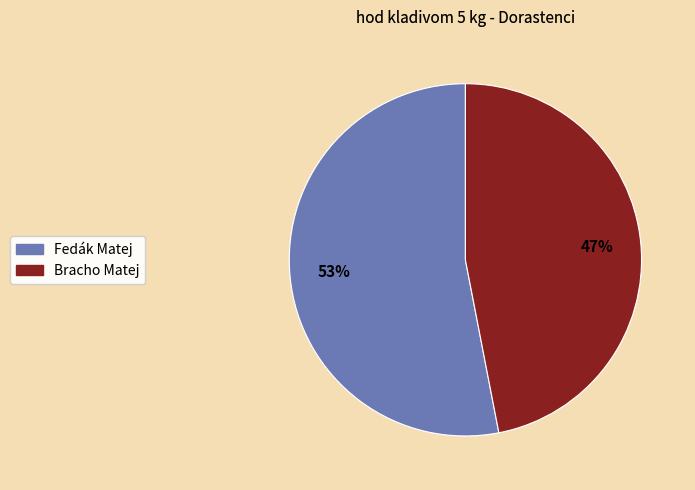

Between Bracho Matej and Fedák Matej, which is larger?

Fedák Matej